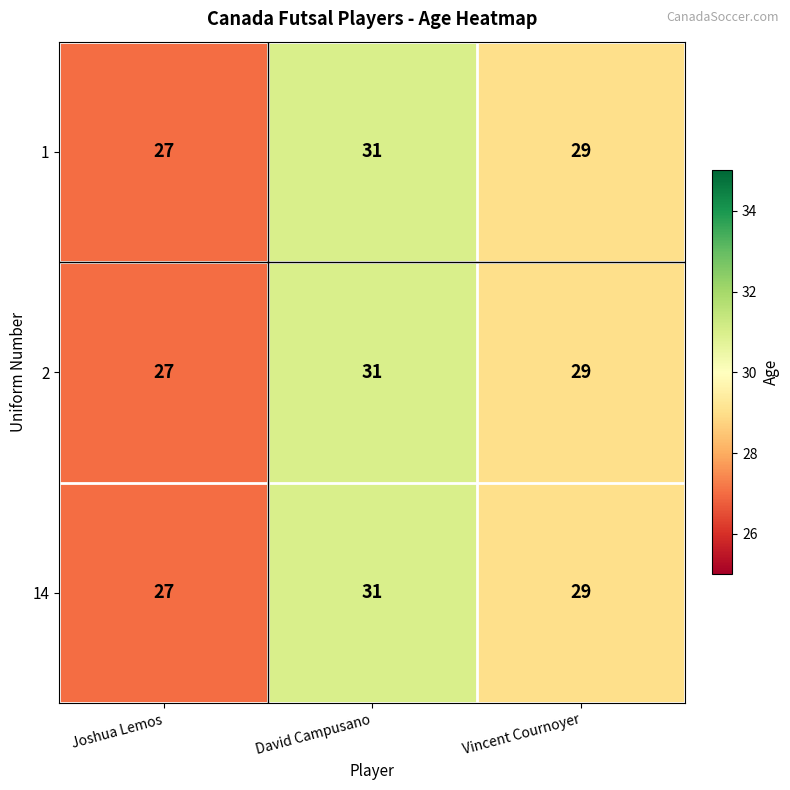

True or false: 2 has a value of 27 at Joshua Lemos.

True